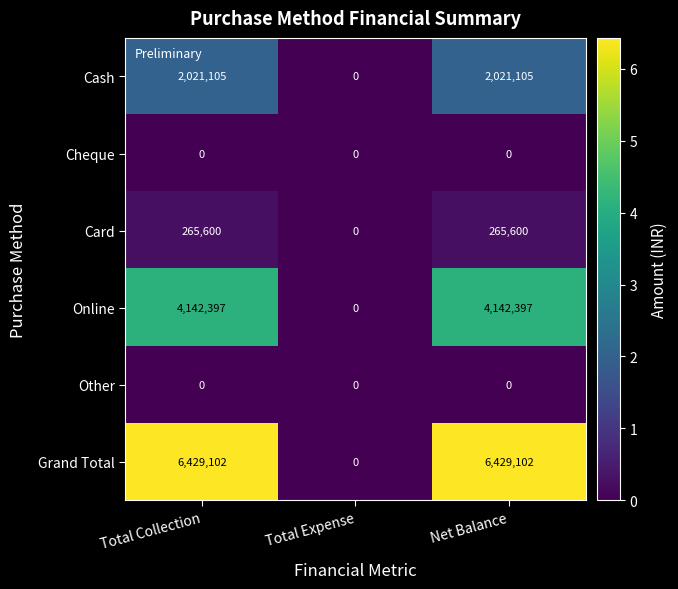

True or false: Online has a value of 0 at Total Expense.

True